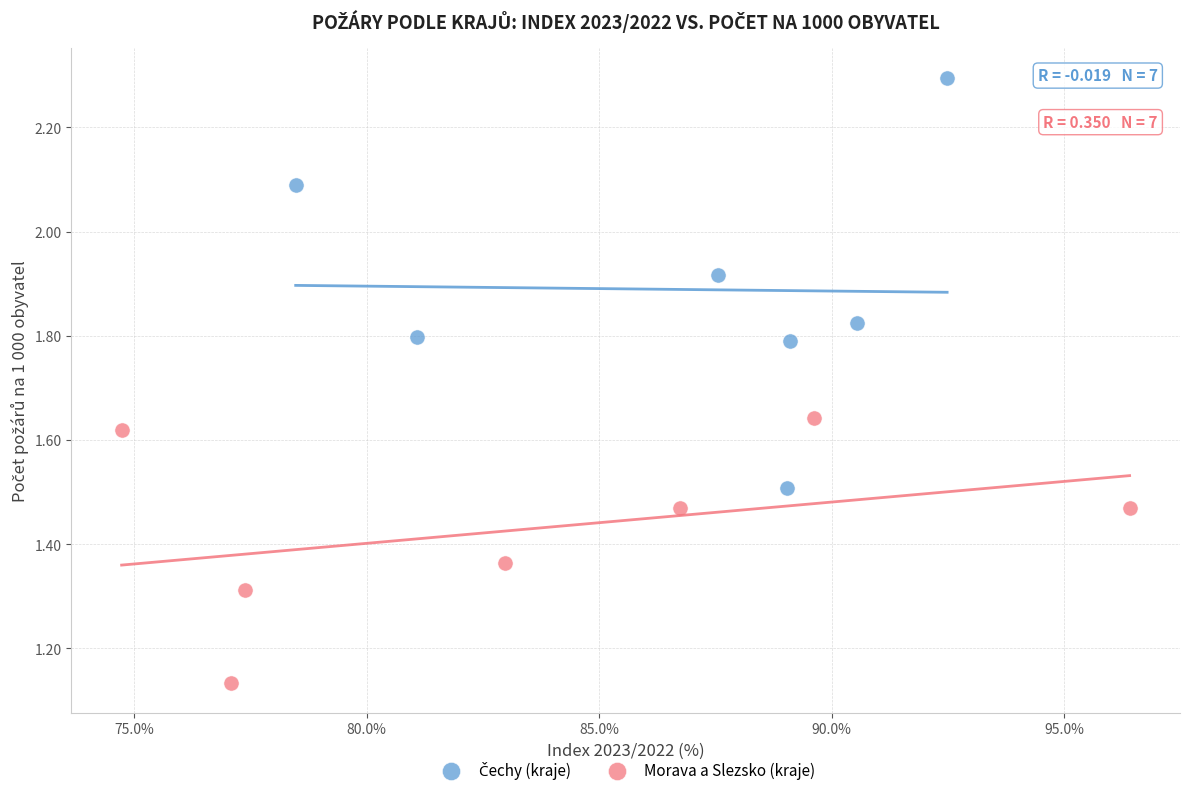

Which series contains the lowest Y value?

Morava a Slezsko (kraje)